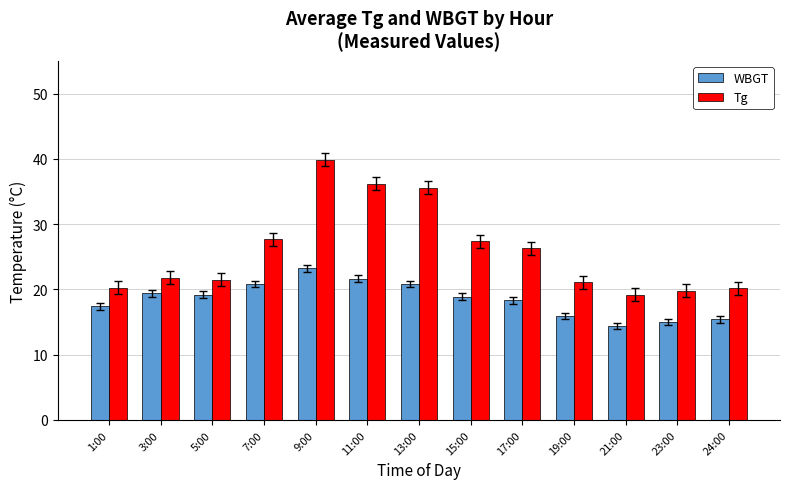

How many bars are there in total?

26